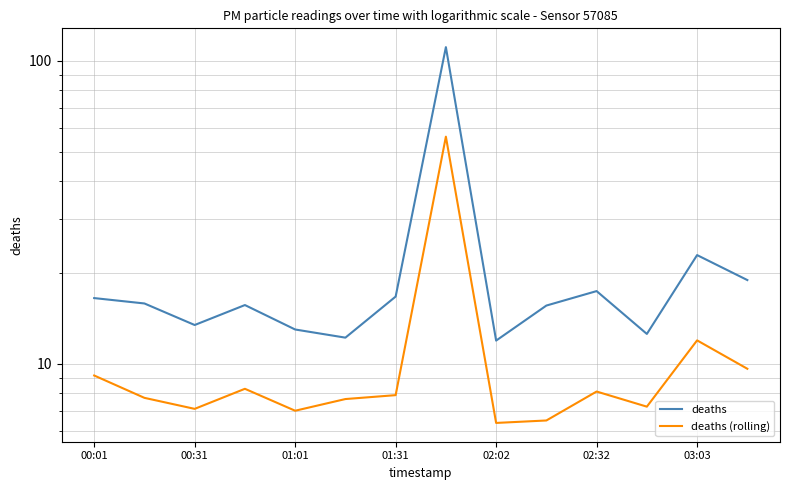

In deaths, how many points are lower than both neighbors (excluding endpoints)?

4